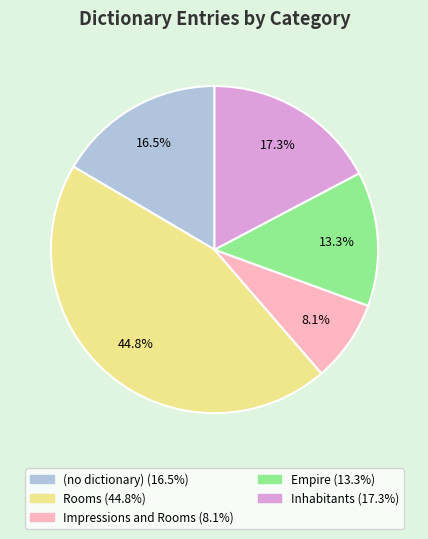

How many slices are in this pie chart?

5